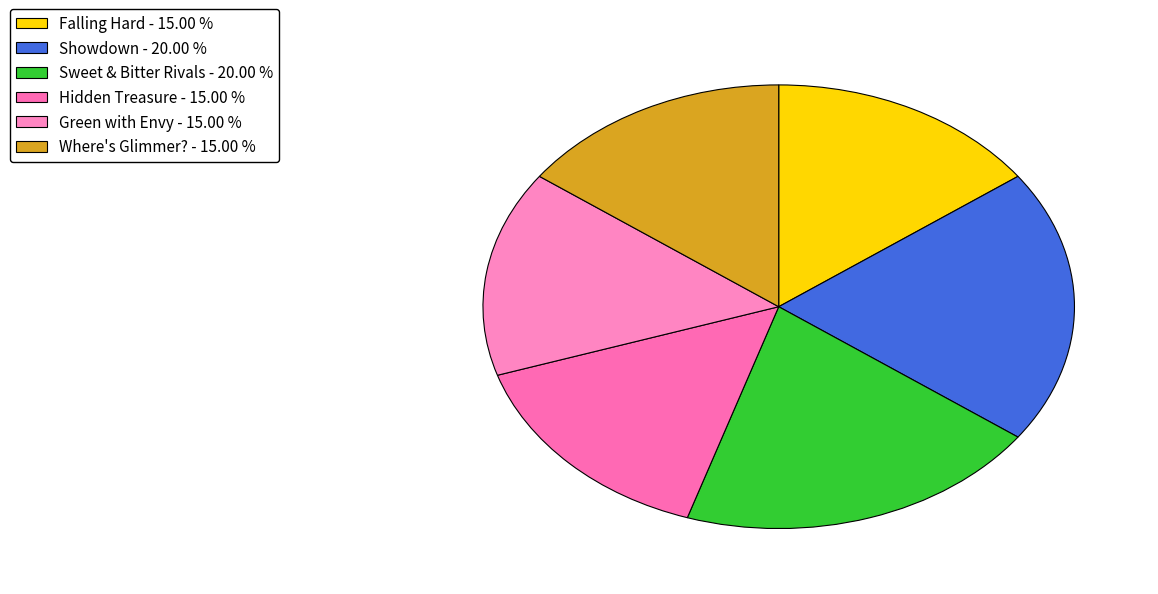

Is it true that Falling Hard is 1% of the pie?

False